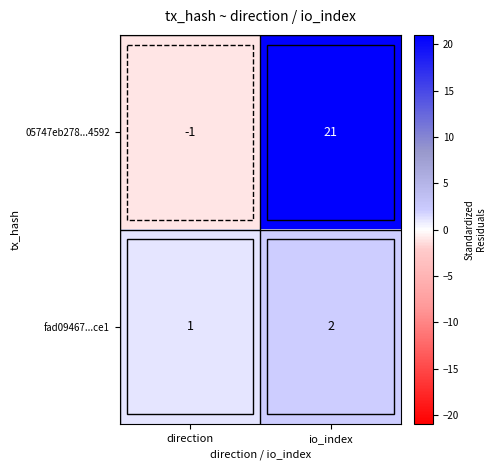

Is it true that fad09467...ce1 equals 0 at direction?

False